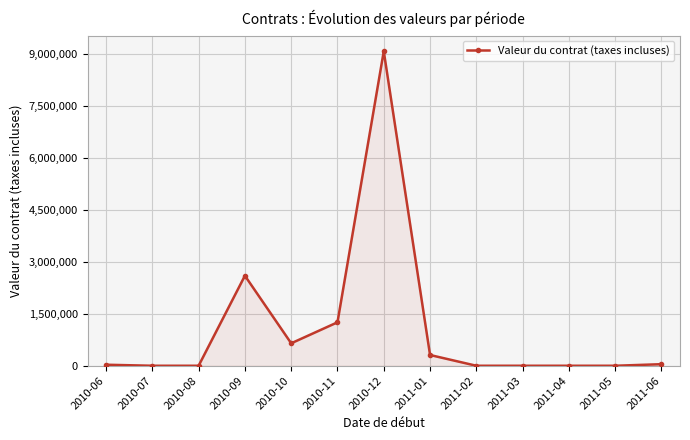

At which label is the value closest to 4543429?

2010-09